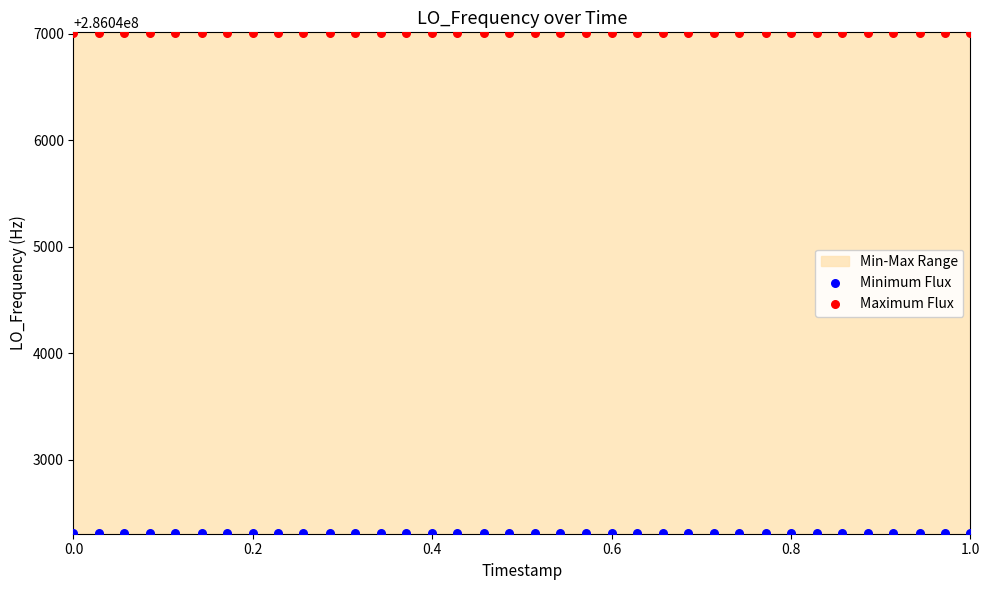

Which series contains the lowest Y value?

Minimum Flux